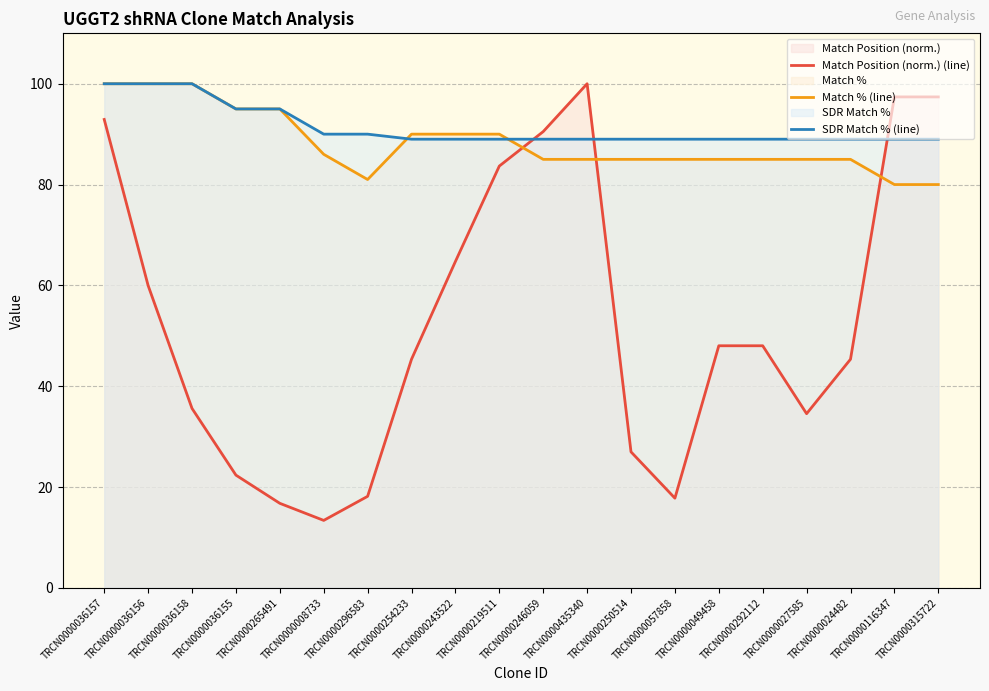

What is the approximate value of Match % (line) at TRCN0000435340?

85.0